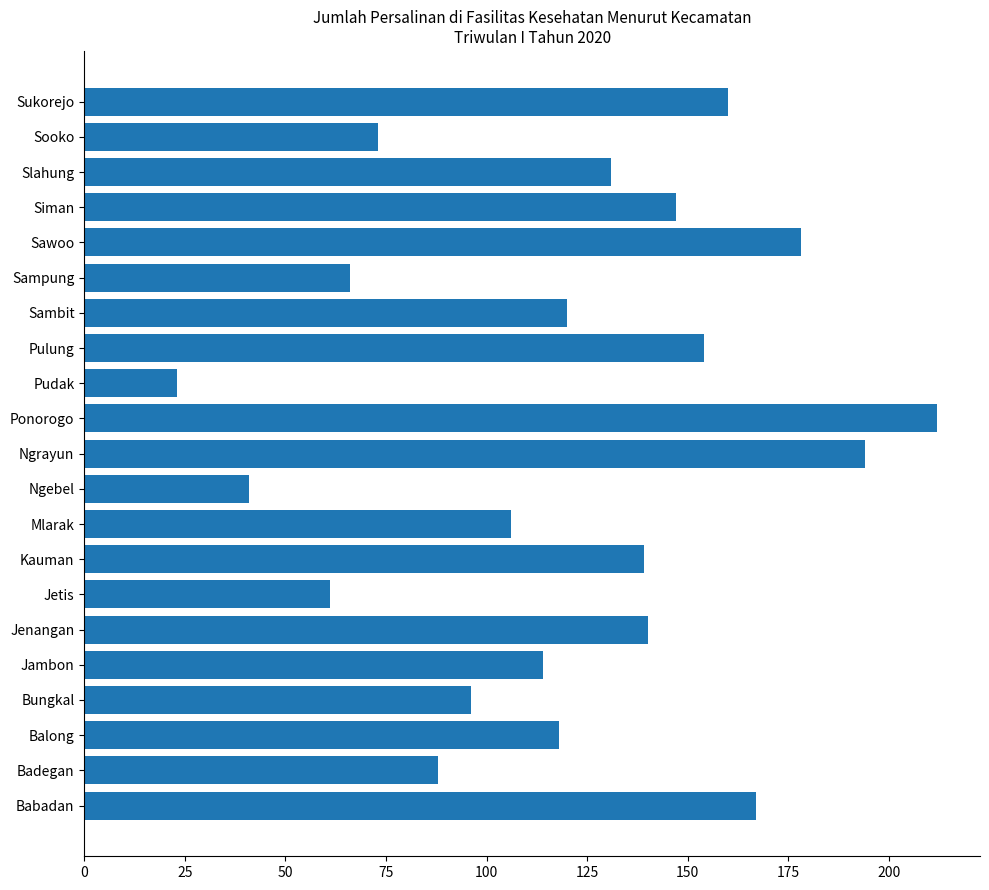

What is the sum of all values?

2528